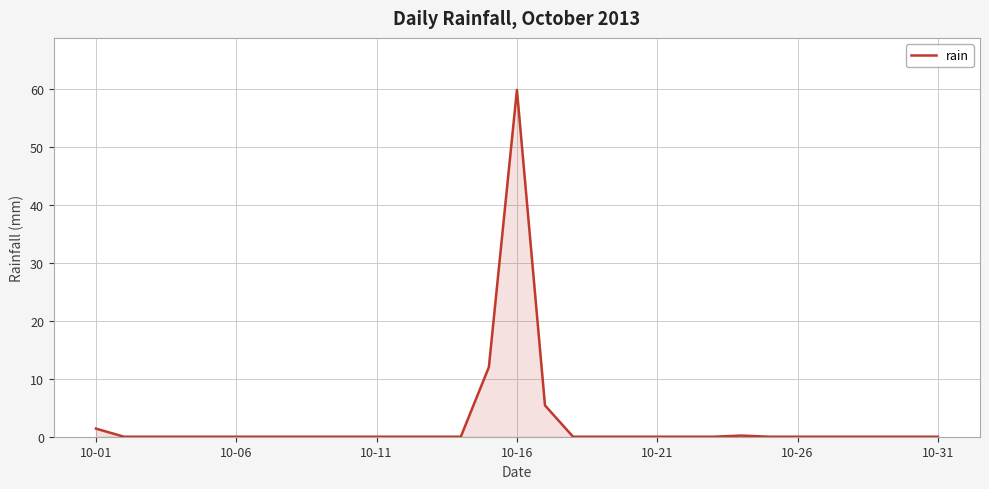

What is the difference between the maximum and minimum values?

59.8